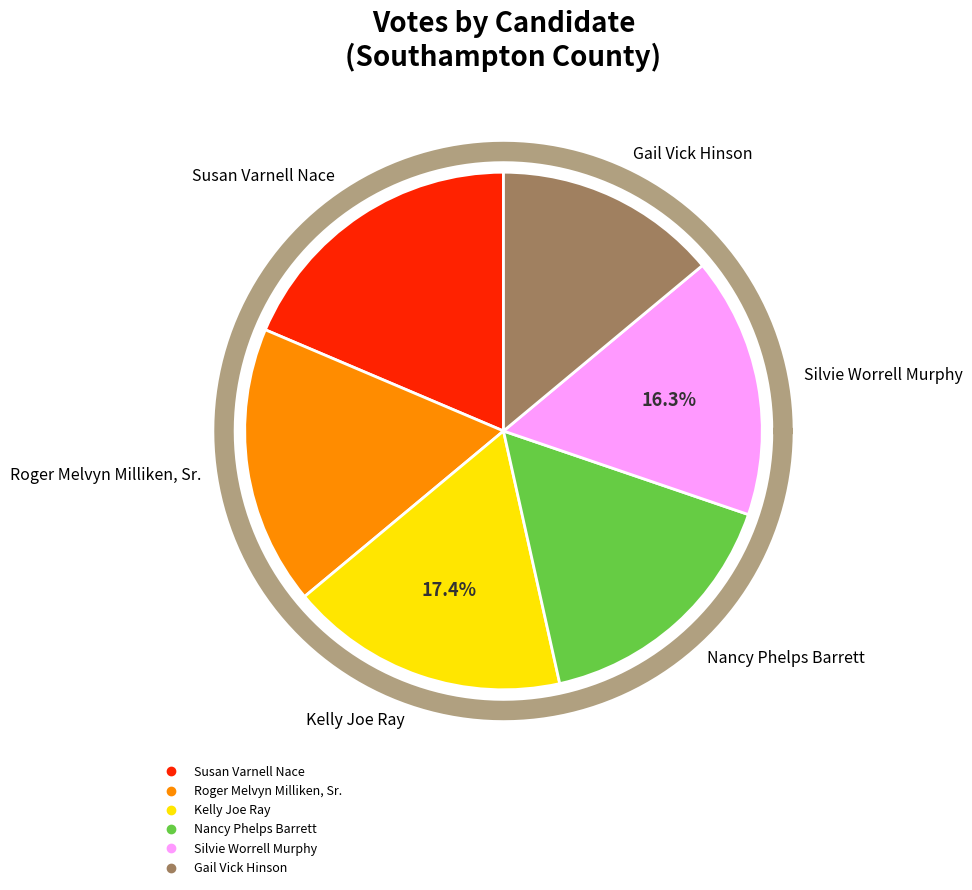

To the nearest percent, what is the combined percentage of Roger Melvyn Milliken, Sr. and Kelly Joe Ray?

35%